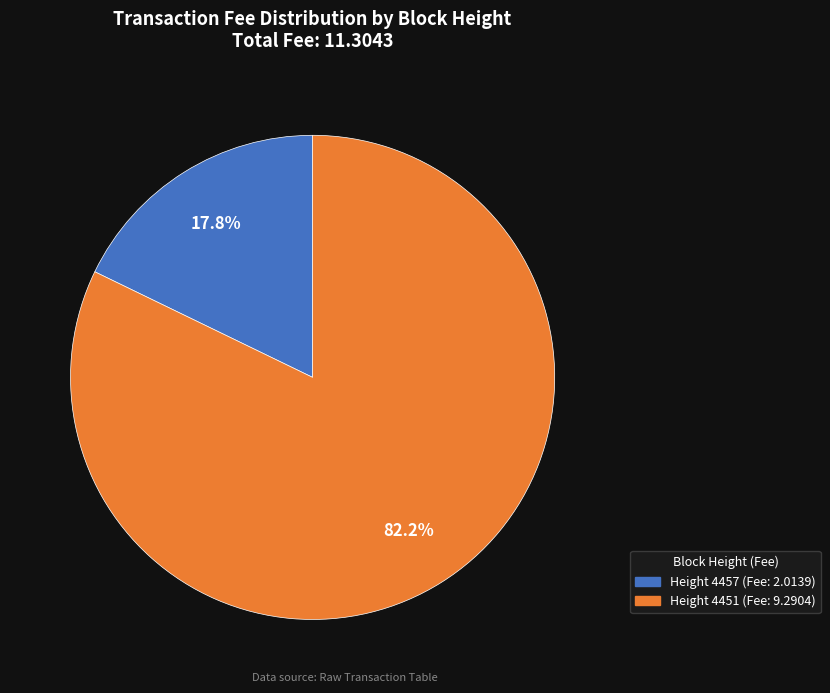

Does any single category account for the majority?

Yes